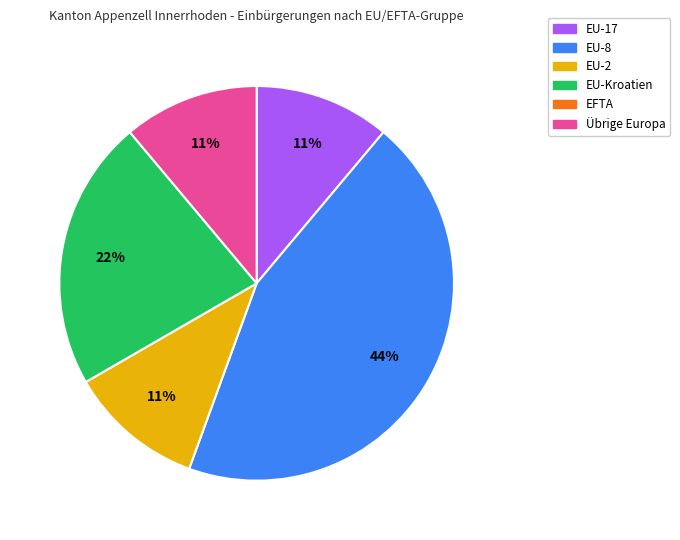

Is there any slice that represents more than half of the pie?

No